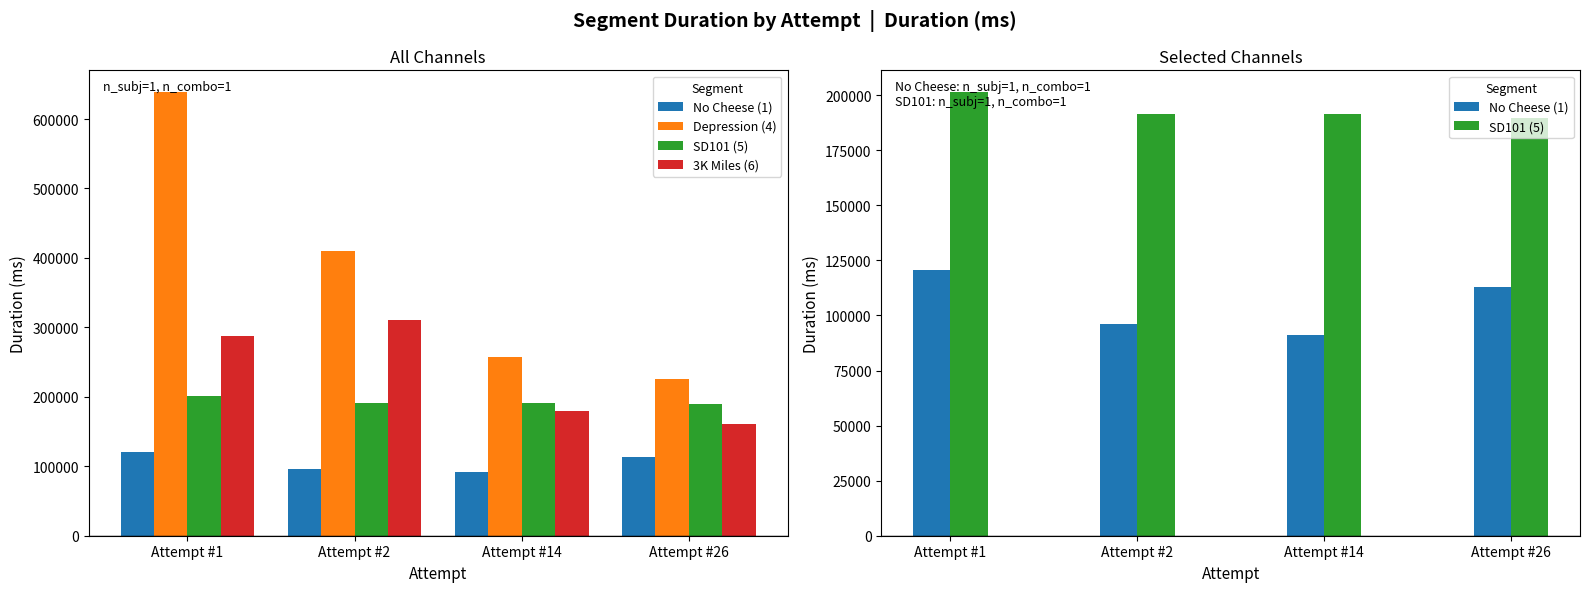

Is it true that No Cheese (1) equals 113015 at Attempt #26?

True